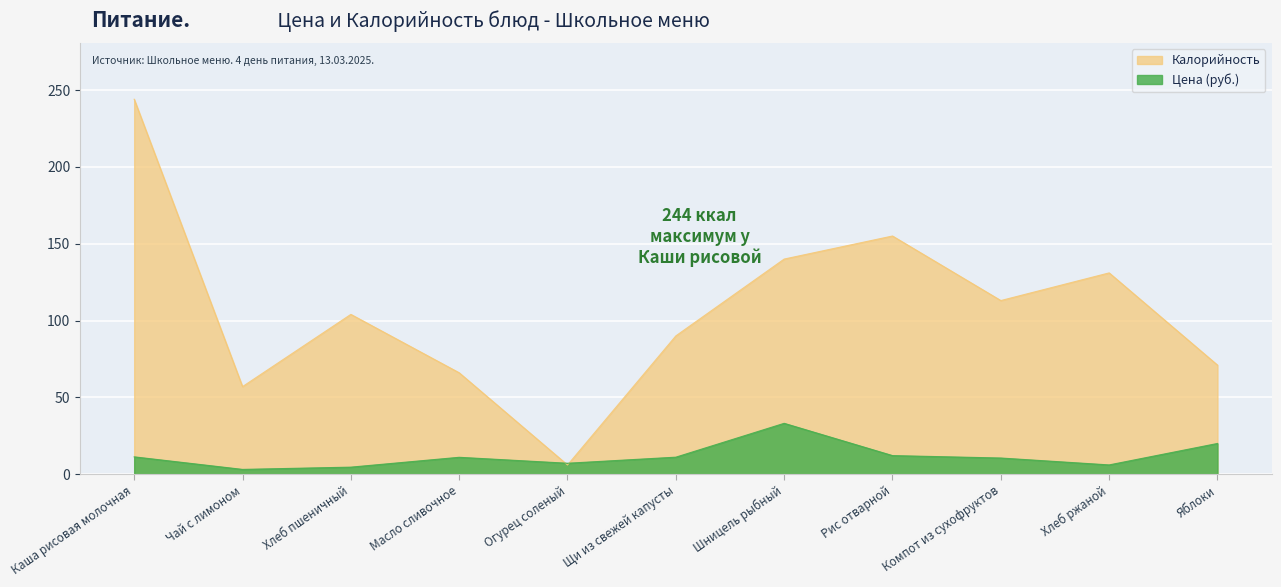

What is the difference between the highest and lowest values at Яблоки?

51.0